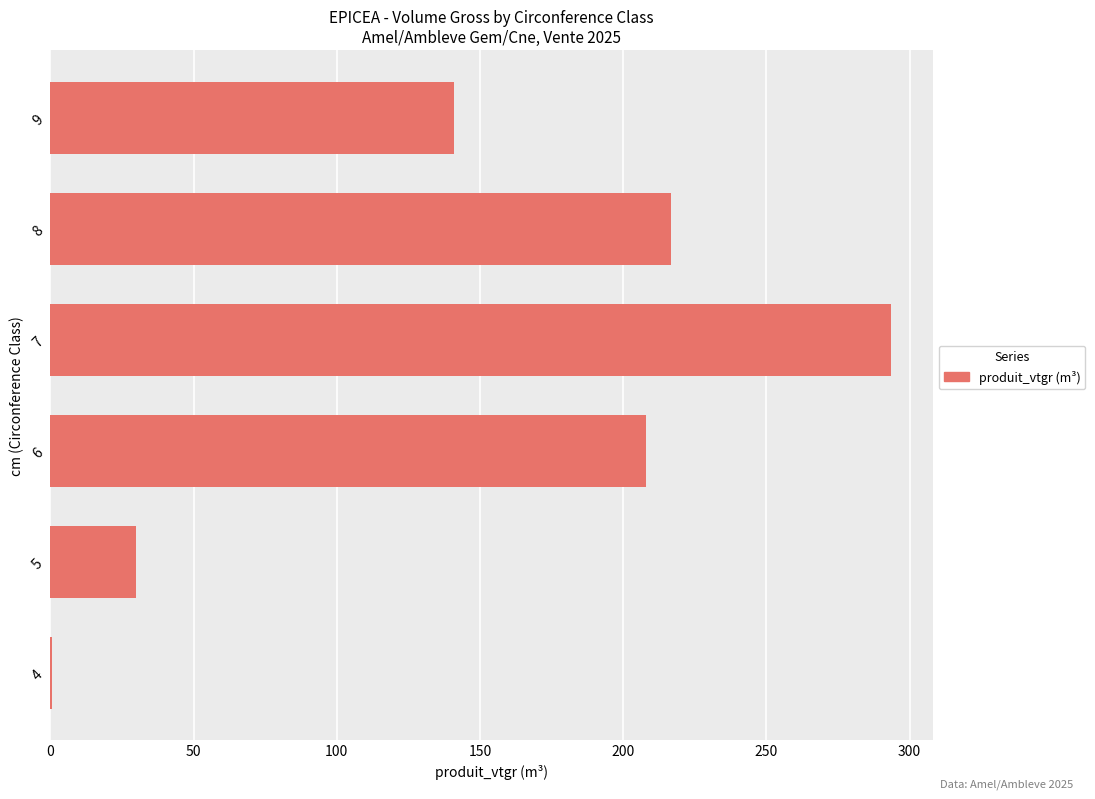

Reading bottom to top, what are all the values shown in this chart?

4=0.6	5=29.9	6=208.1	7=293.4	8=216.5	9=141.1